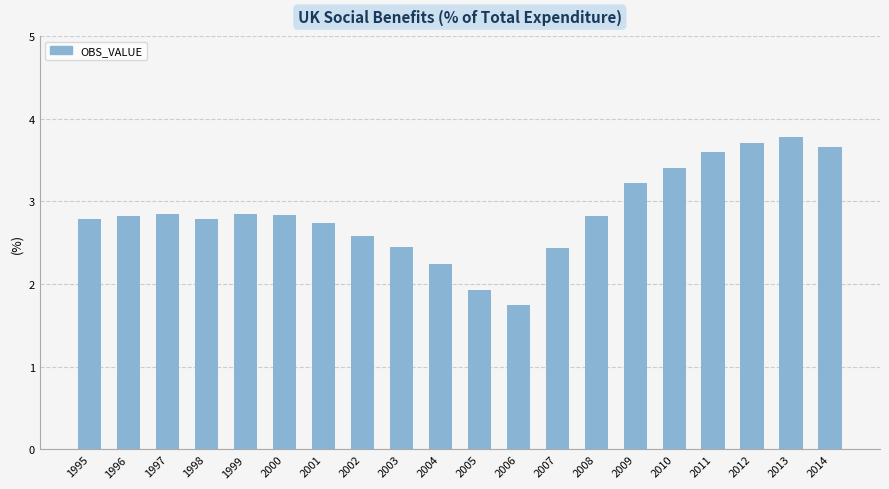

What is the difference between the second highest and minimum values?

2.0